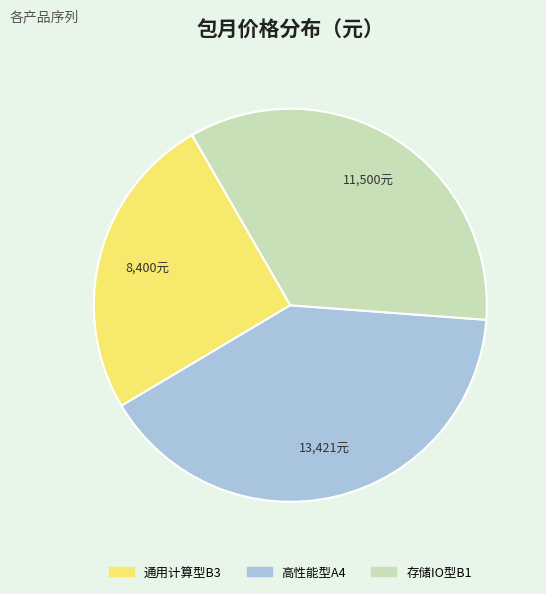

What is the largest slice in the pie chart?

高性能型A4